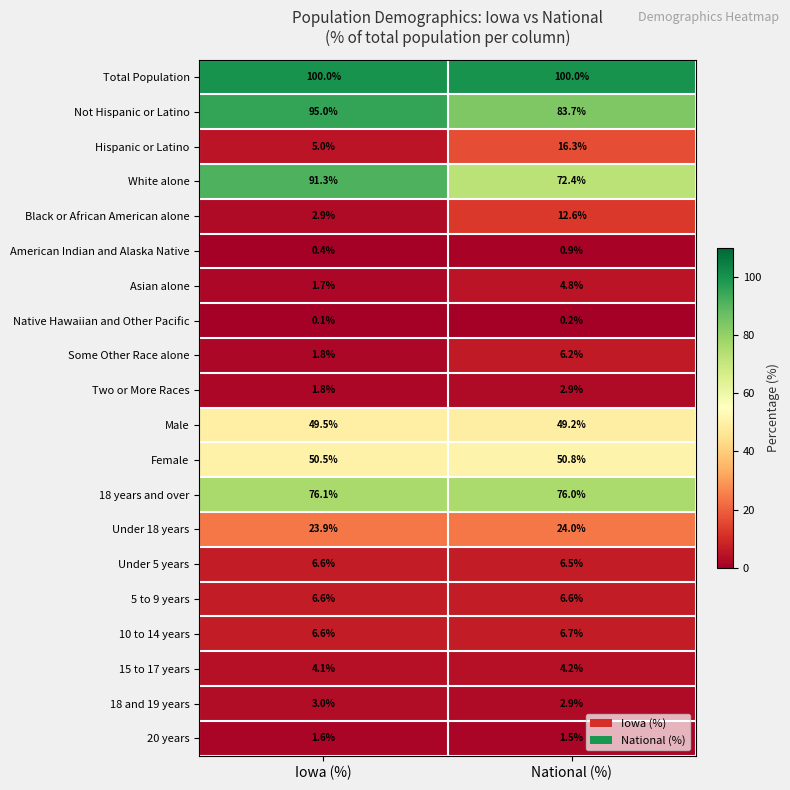

The value of Not Hispanic or Latino at Iowa (%) is 159.3. True or false?

False